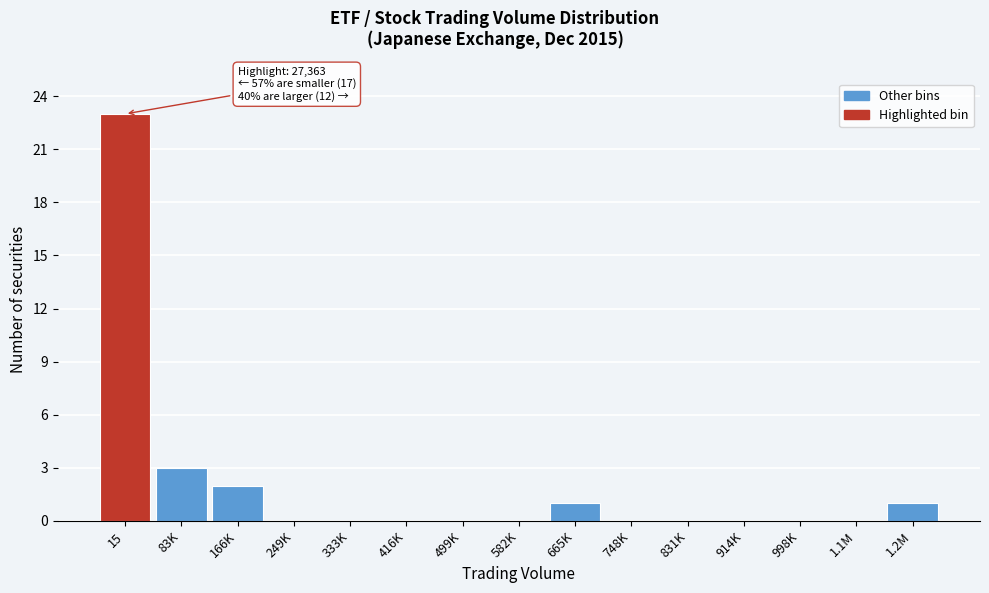

Reading left to right, transcribe all the data shown in this chart.

15=23	83K=3	166K=2	249K=0	333K=0	416K=0	499K=0	582K=0	665K=1	748K=0	831K=0	914K=0	998K=0	1.1M=0	1.2M=1